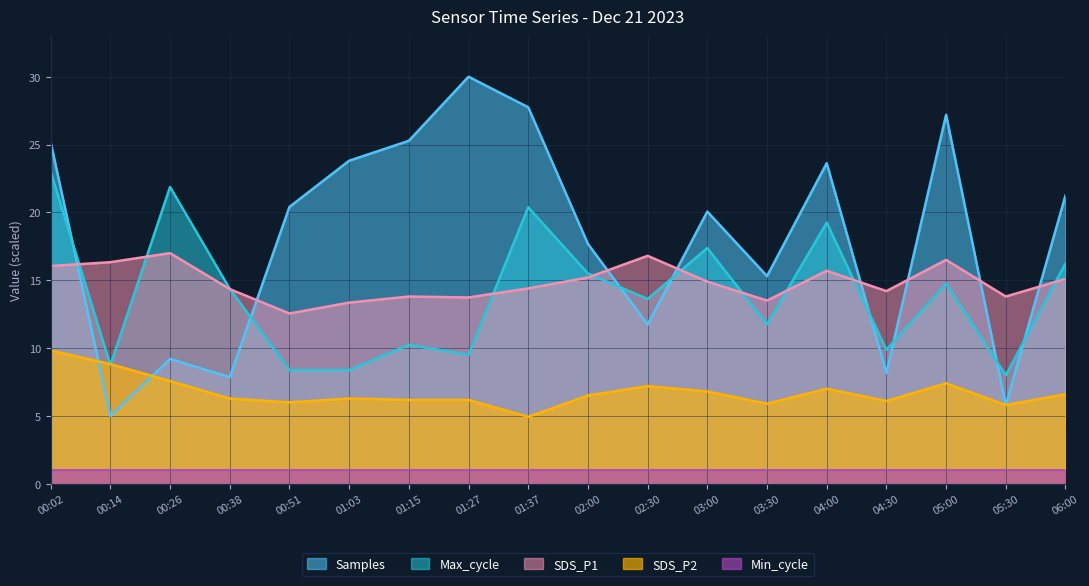

Which category has the lowest value in the Samples series?

00:14